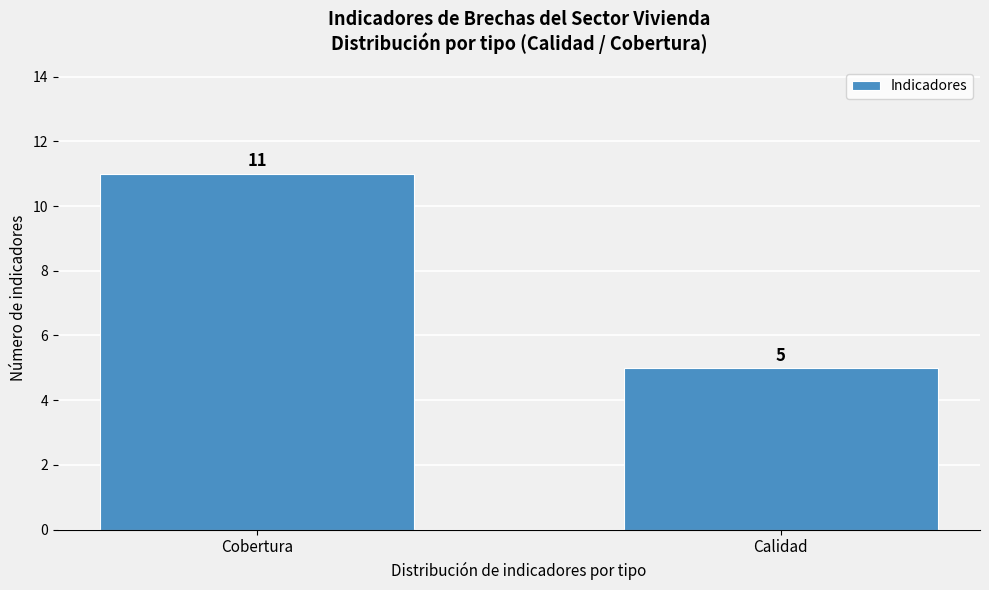

Reading right to left, what are all the values shown in this chart?

5	11